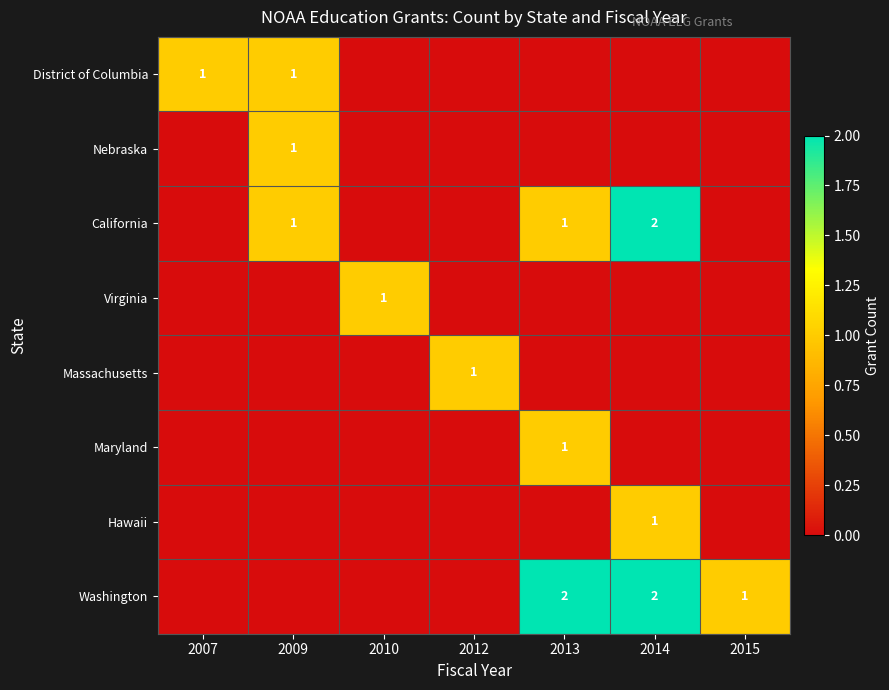

True or false: California has a value of 2 at 2009.

False